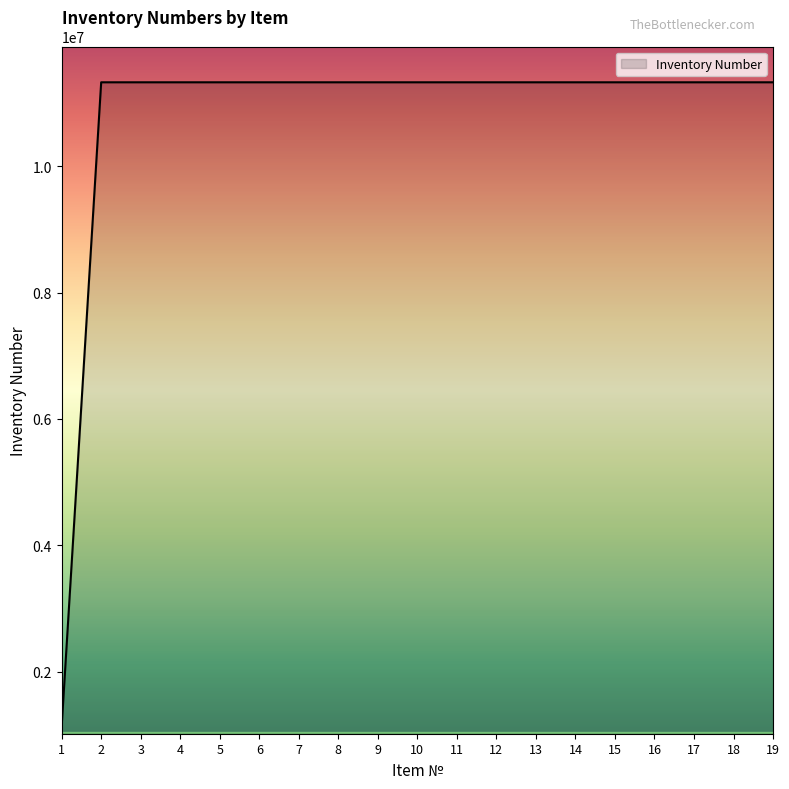

What is the difference between the maximum and minimum values?

10199046